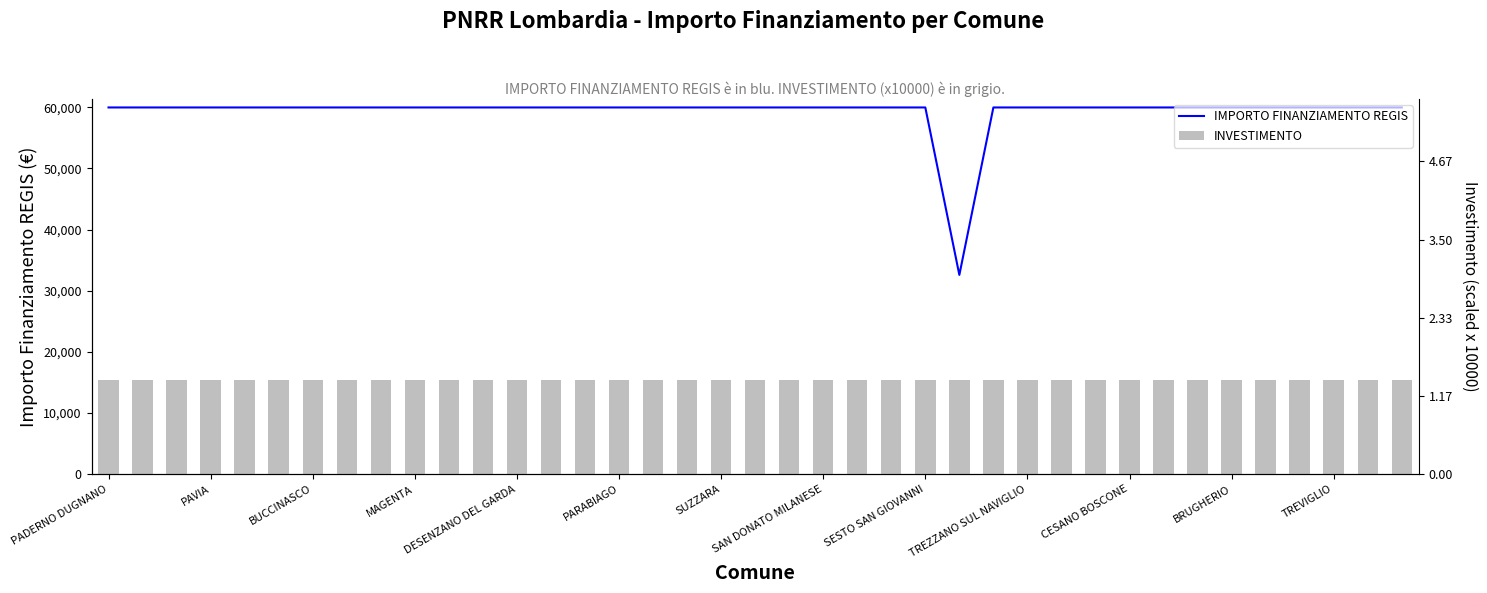

Is the value of IMPORTO FINANZIAMENTO REGIS at MAGENTA greater than the value of INVESTIMENTO at 34?

No